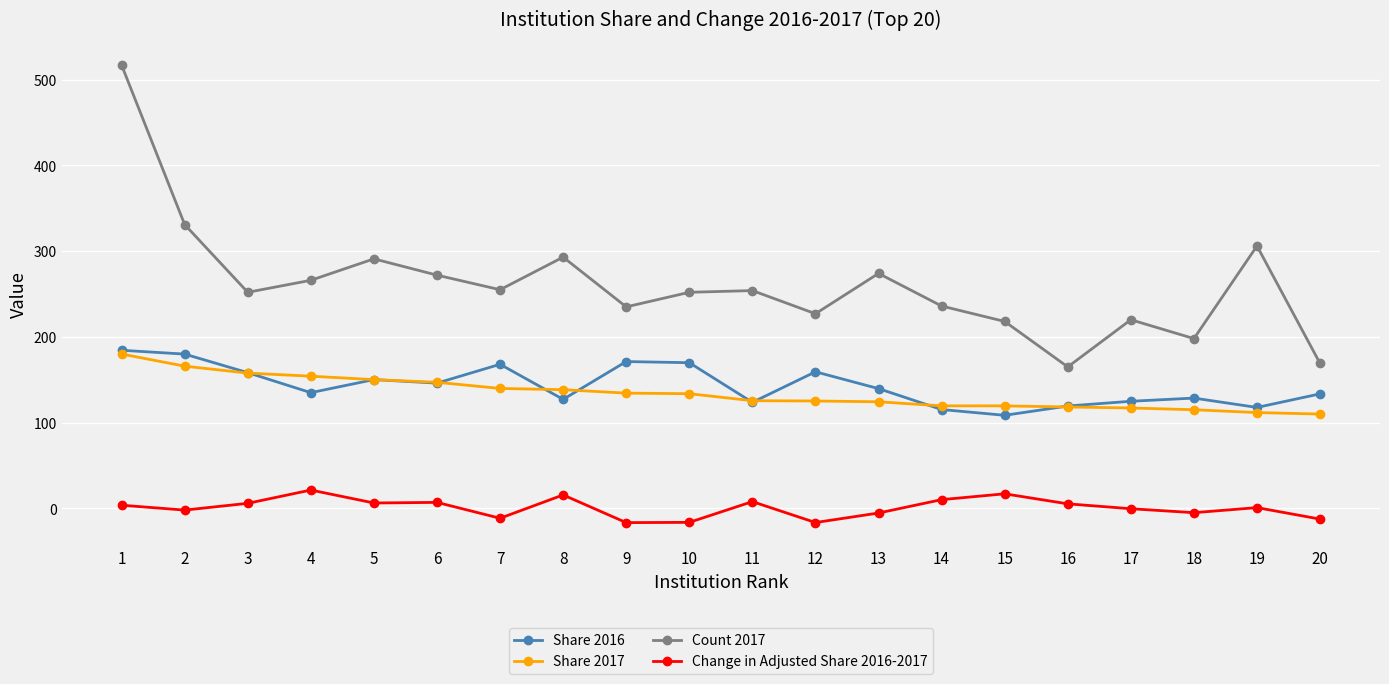

What is the total value across all series at 13?

532.6